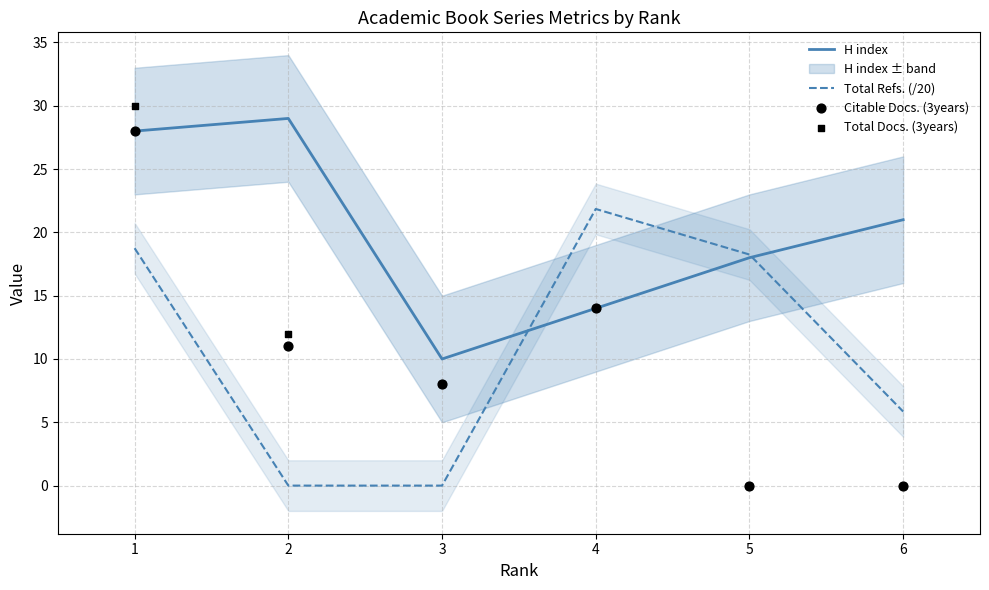

Is the value of H index at 5 greater than the value of Citable Docs. (3years) at 1?

No